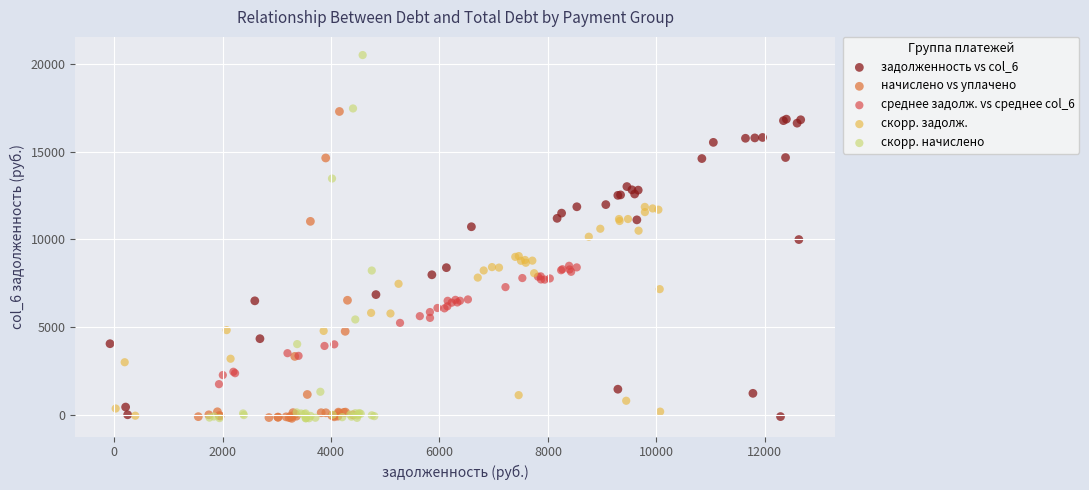

Which series has the largest Y range (max minus min)?

скорр. начислено